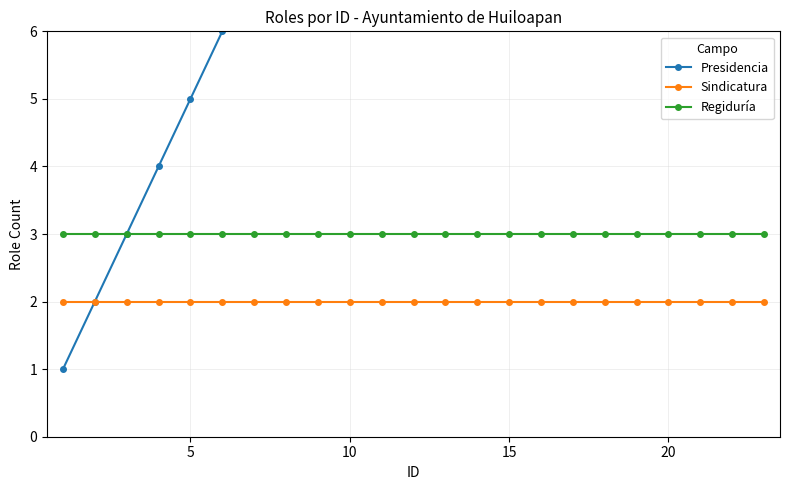

The value of Sindicatura at 20 is 2. True or false?

True